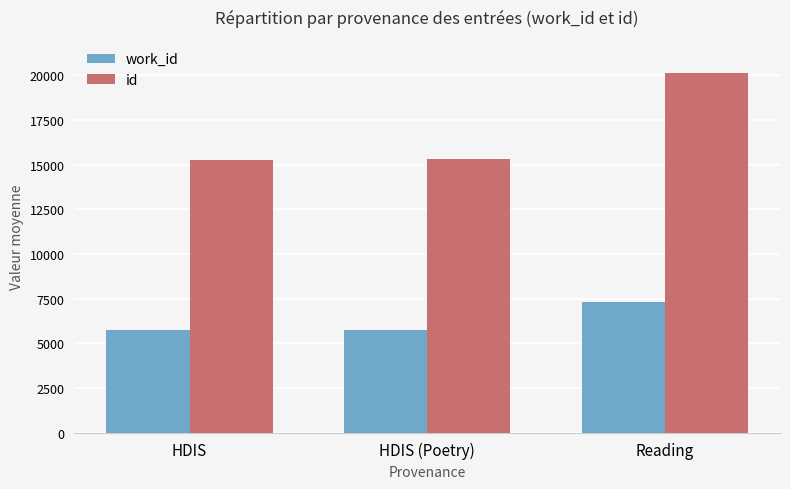

The value of work_id at HDIS (Poetry) is 7708.0. True or false?

False